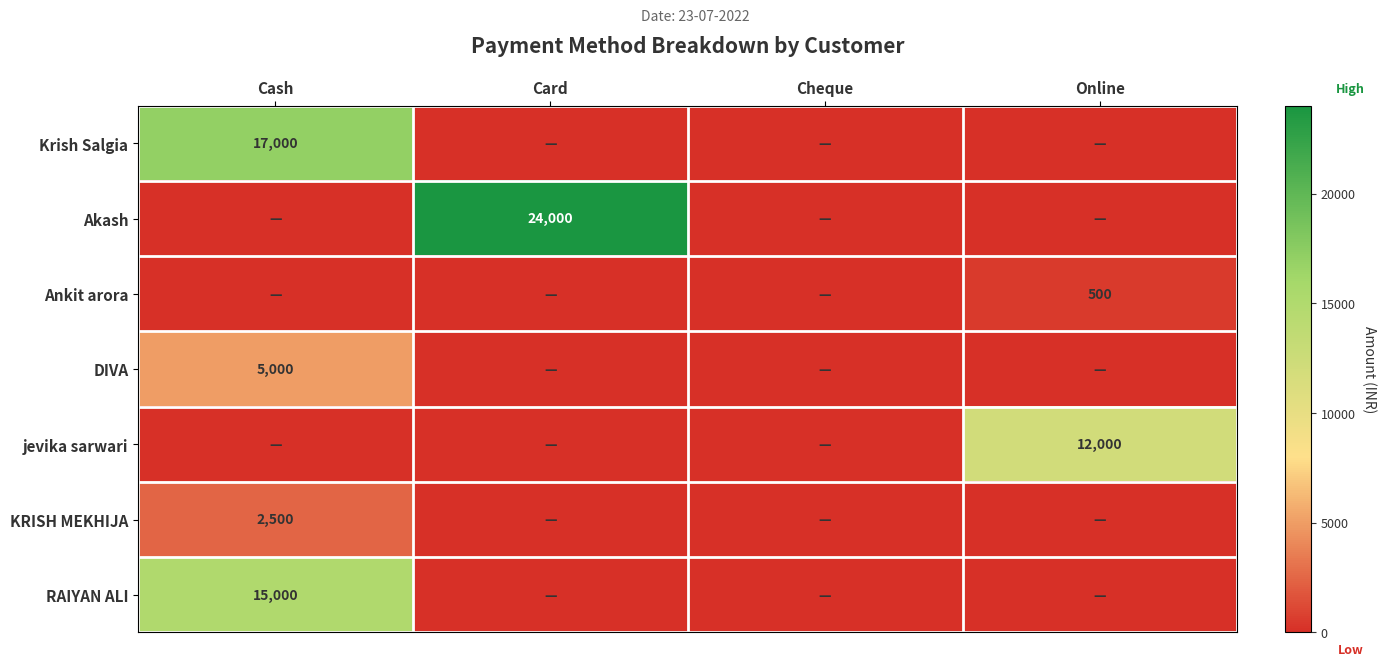

Which series changed the most between Cash and Cheque?

Krish Salgia